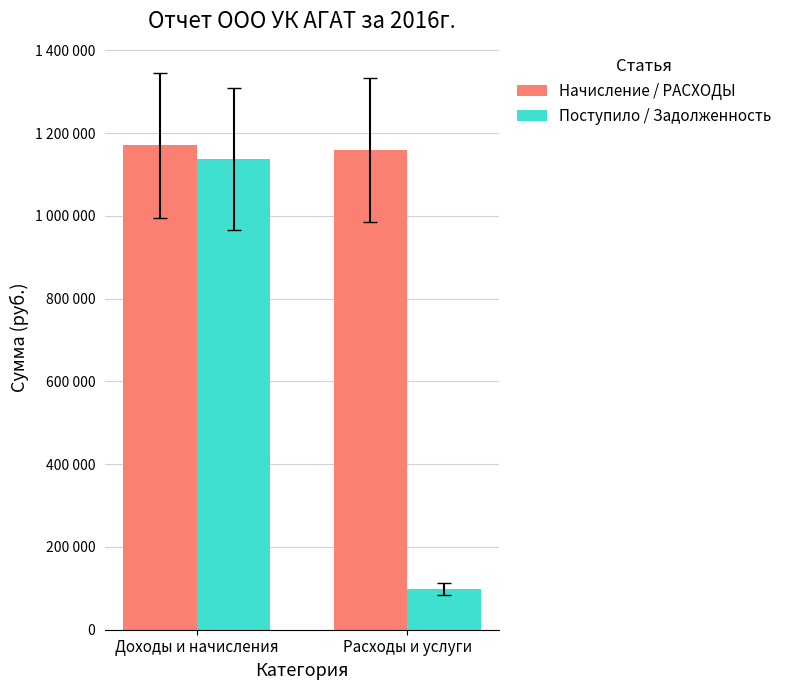

What is the sum of the Начисление / РАСХОДЫ values at Расходы и услуги and Доходы и начисления?

2329326.0